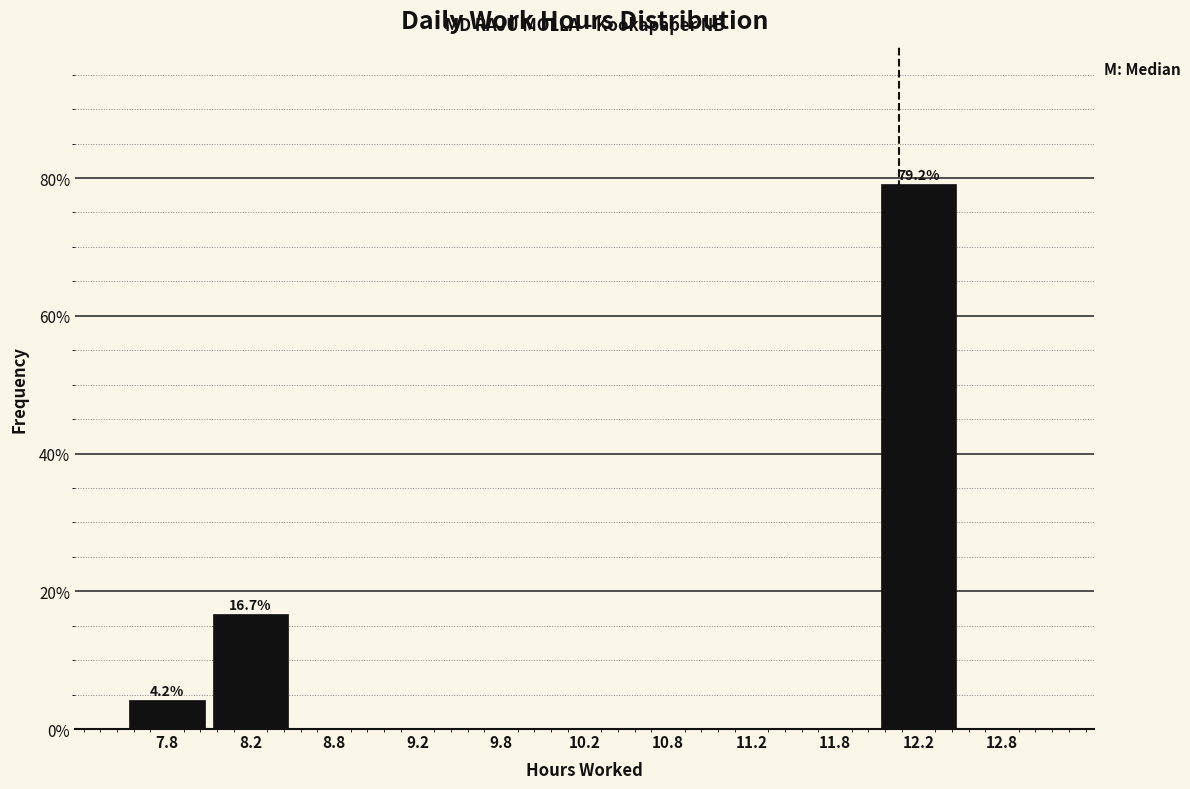

Over which range of the x-axis is the bar tallest?

12.0 to 12.5